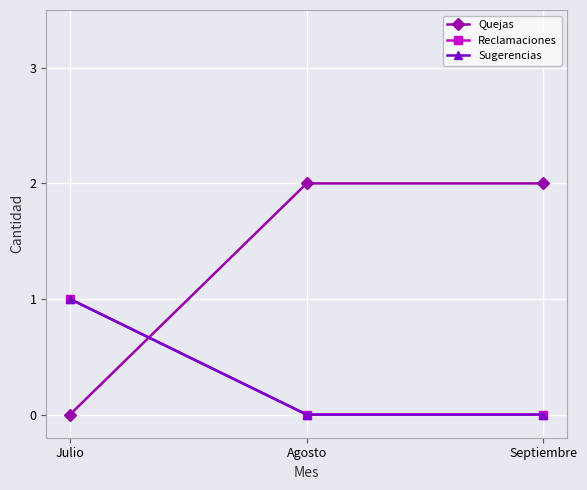

Reading right to left, extract all data points from this chart.

Quejas: 2	2	0
Reclamaciones: 0	0	1
Sugerencias: 0	0	1